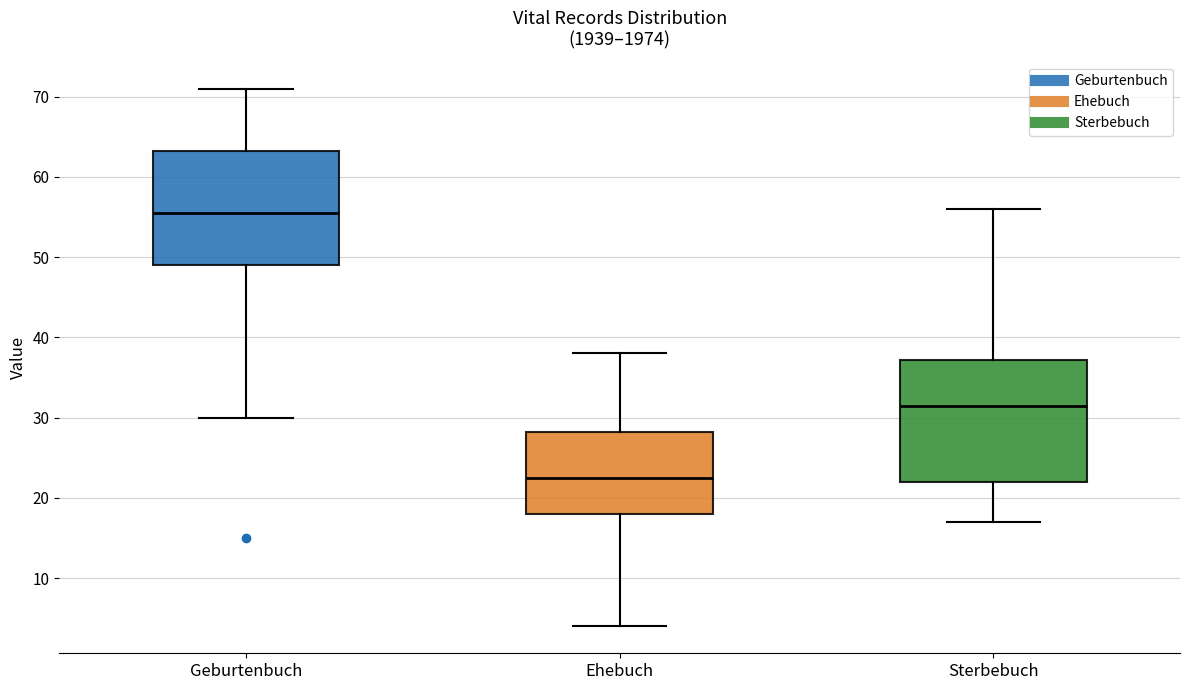

Which box is the tallest, from its lower edge to its upper edge?

Sterbebuch